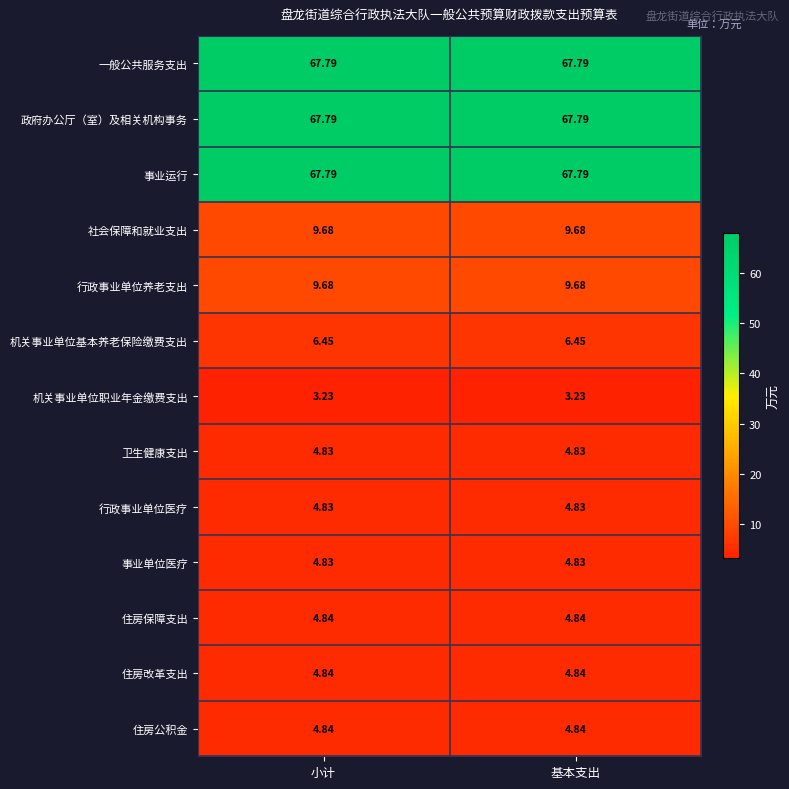

What is the total value across all series at 小计?

261.4